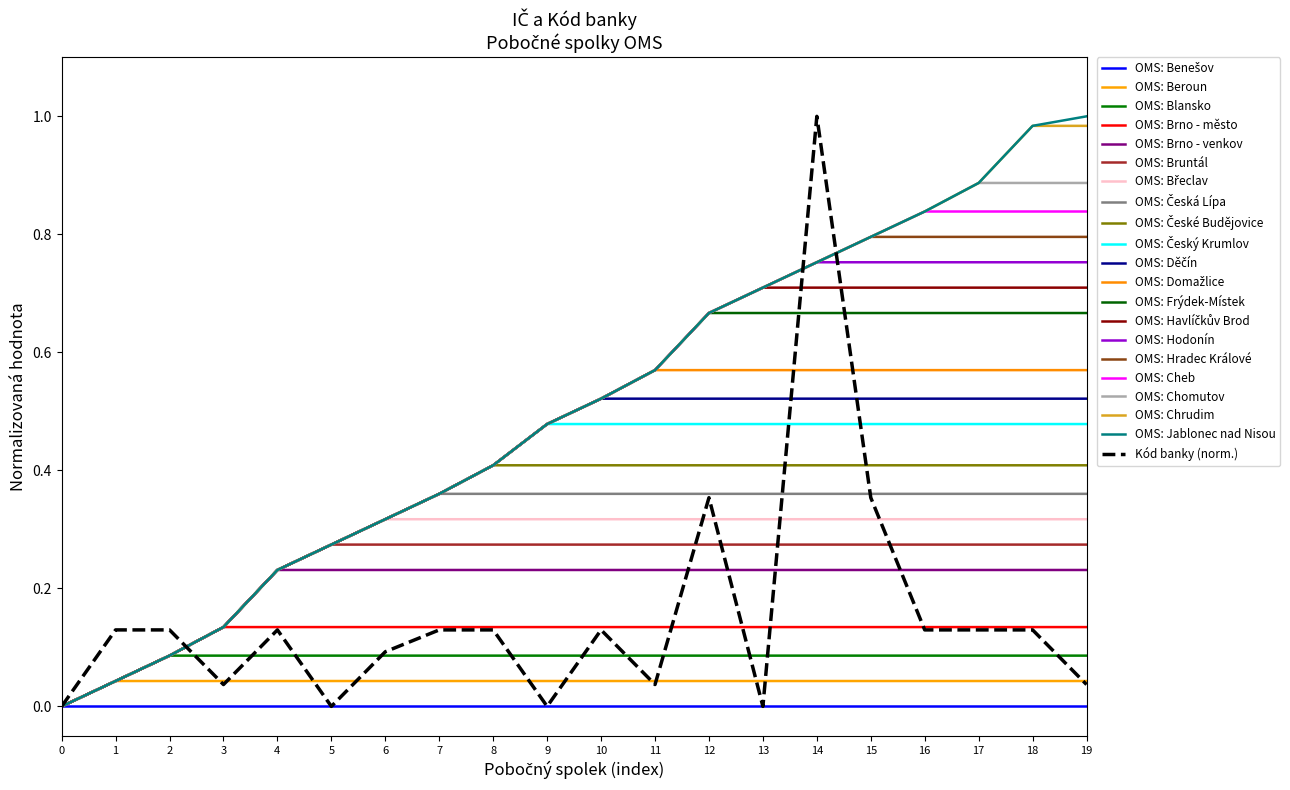

Reading left to right, transcribe all the data shown in this chart.

IČ: 0.0	0.0	0.1	0.1	0.2	0.3	0.3	0.4	0.4	0.5	0.5	0.6	0.7	0.7	0.8	0.8	0.8	0.9	1.0	1.0
Kód banky: 0.0	0.1	0.1	0.0	0.1	0.0	0.1	0.1	0.1	0.0	0.1	0.0	0.4	0.0	1.0	0.4	0.1	0.1	0.1	0.0